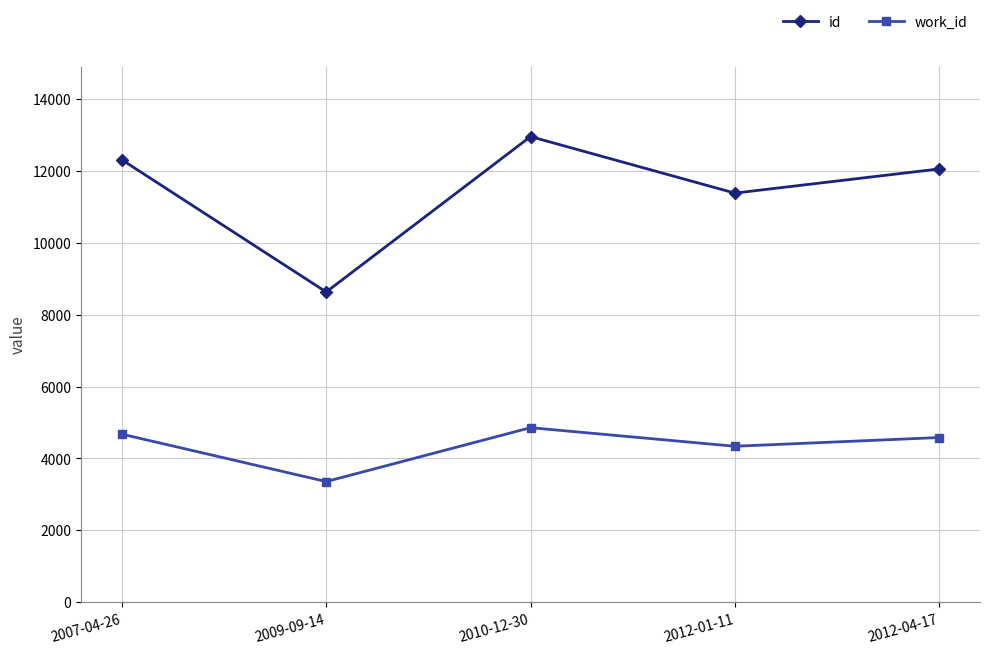

Reading left to right, transcribe all the data shown in this chart.

id: 12307	8630	12953	11381	12053
work_id: 4675	3357	4856	4339	4582